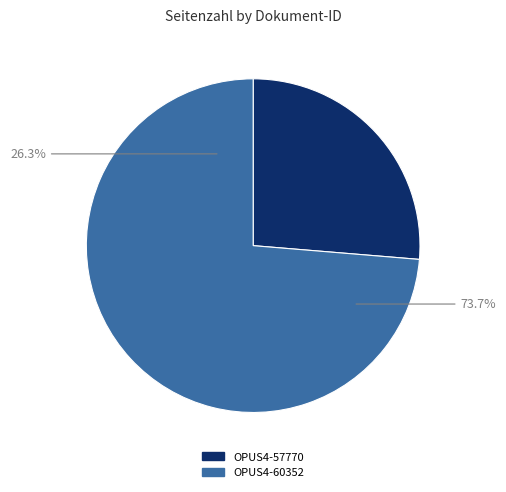

Rank the categories by value from highest to lowest.

OPUS4-60352, OPUS4-57770